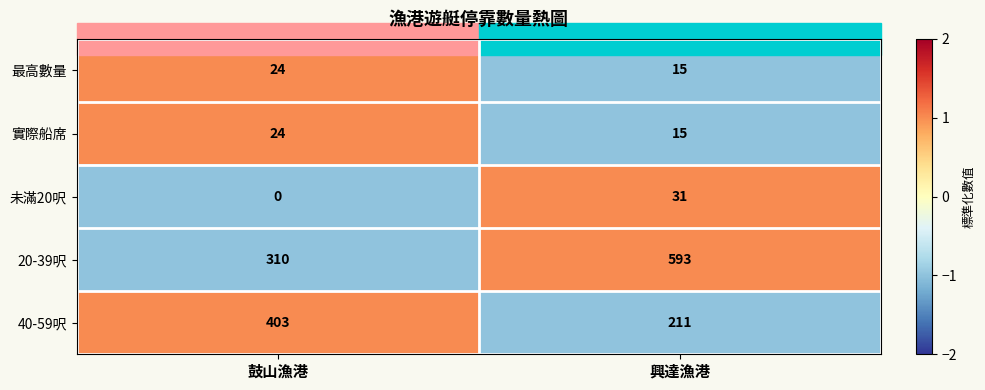

The value of 實際船席 at 鼓山漁港 is 24. True or false?

True